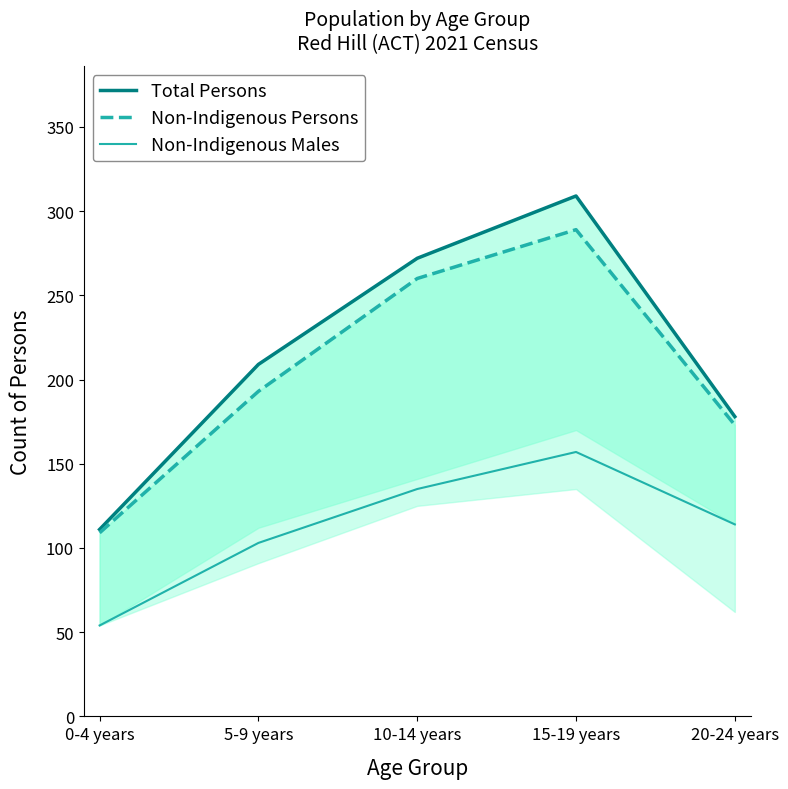

What is the maximum value for Total Persons?

309